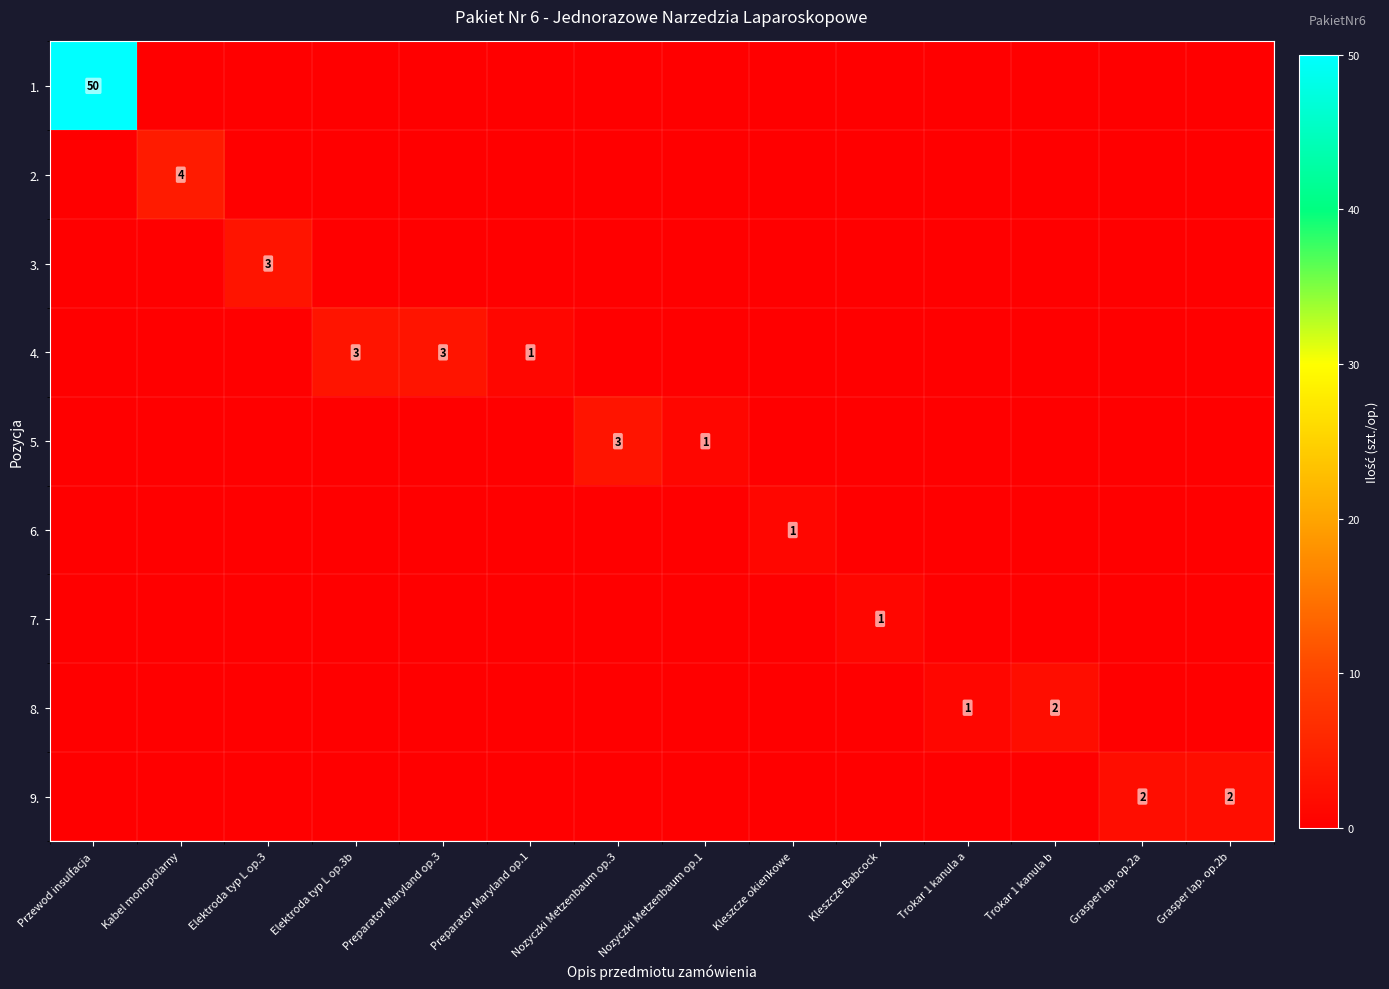

At which label does 7. reach its peak?

Kleszcze Babcock